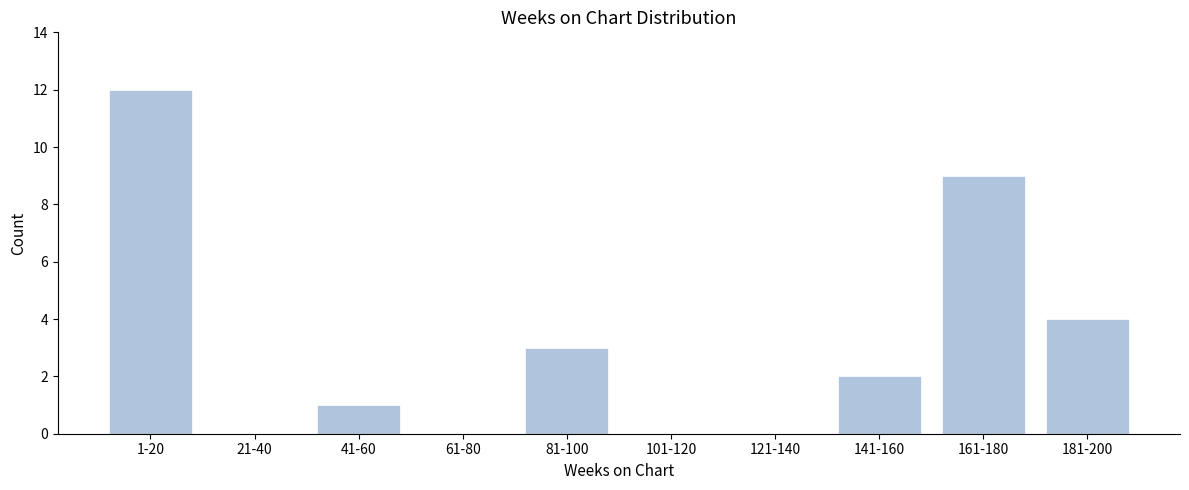

Reading left to right, extract all data points from this chart.

1-20=12	21-40=0	41-60=1	61-80=0	81-100=3	101-120=0	121-140=0	141-160=2	161-180=9	181-200=4